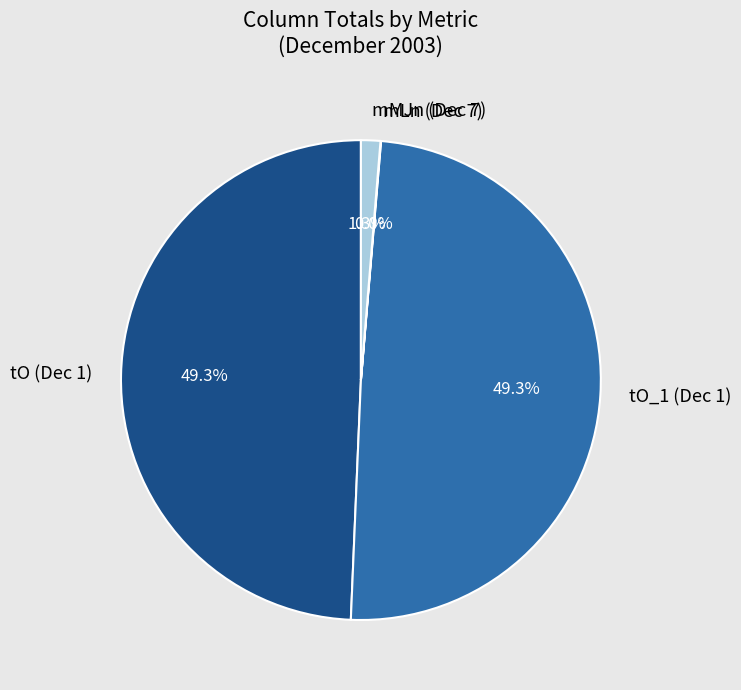

Does tO_1 (Dec 1) account for over 50% of the chart?

No